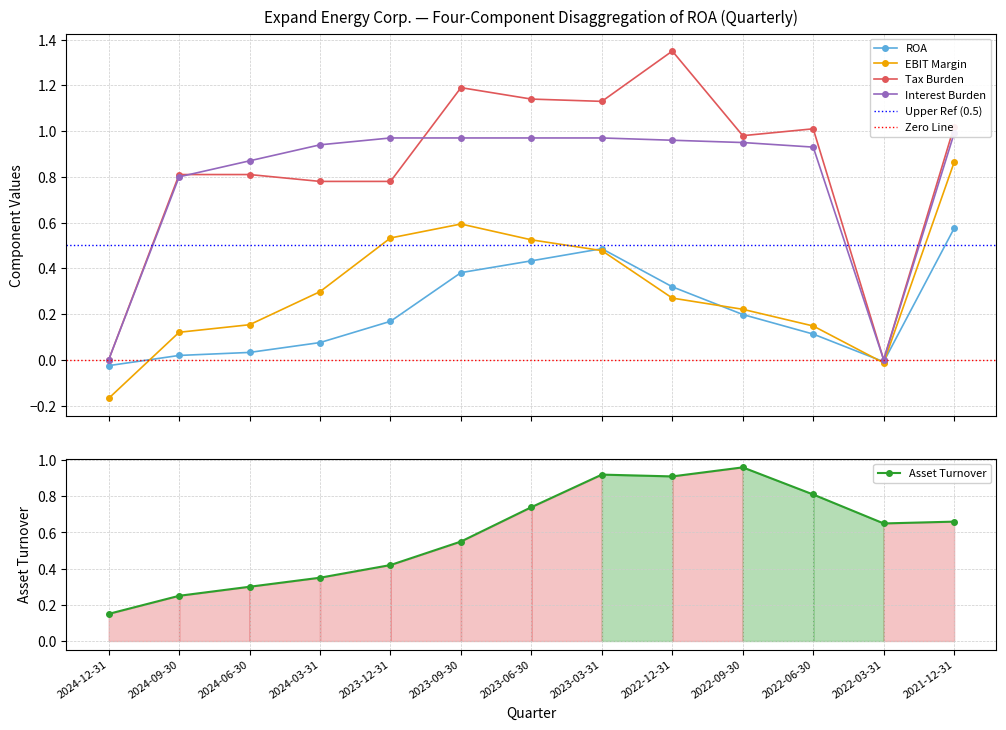

Is the value of EBIT Margin at 2024-03-31 greater than the value of Tax Burden at 2022-12-31?

No